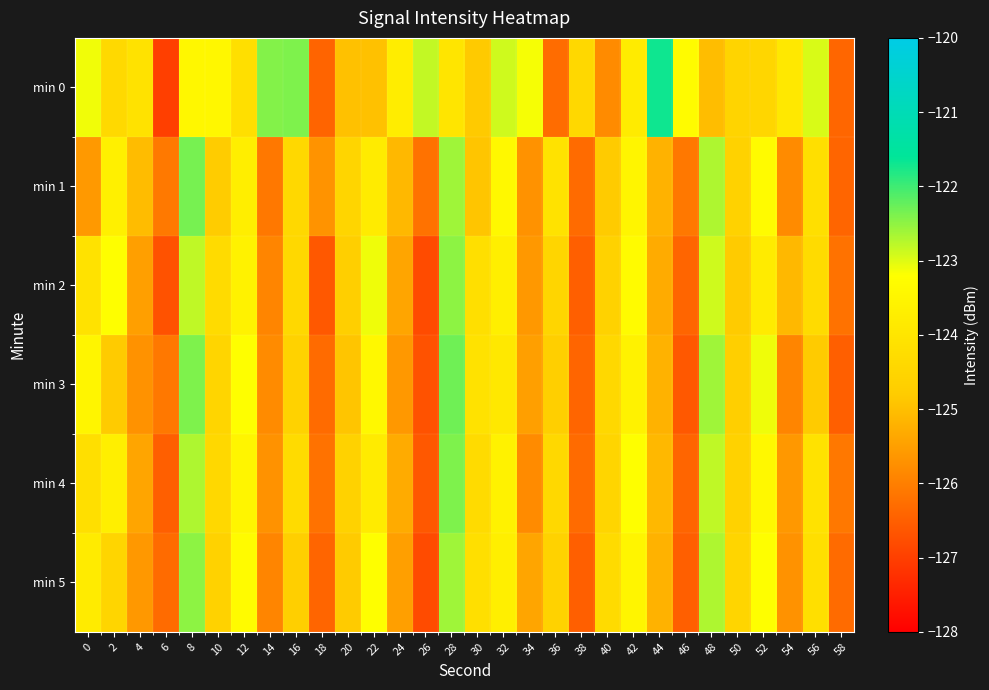

How many series are shown in this chart?

6